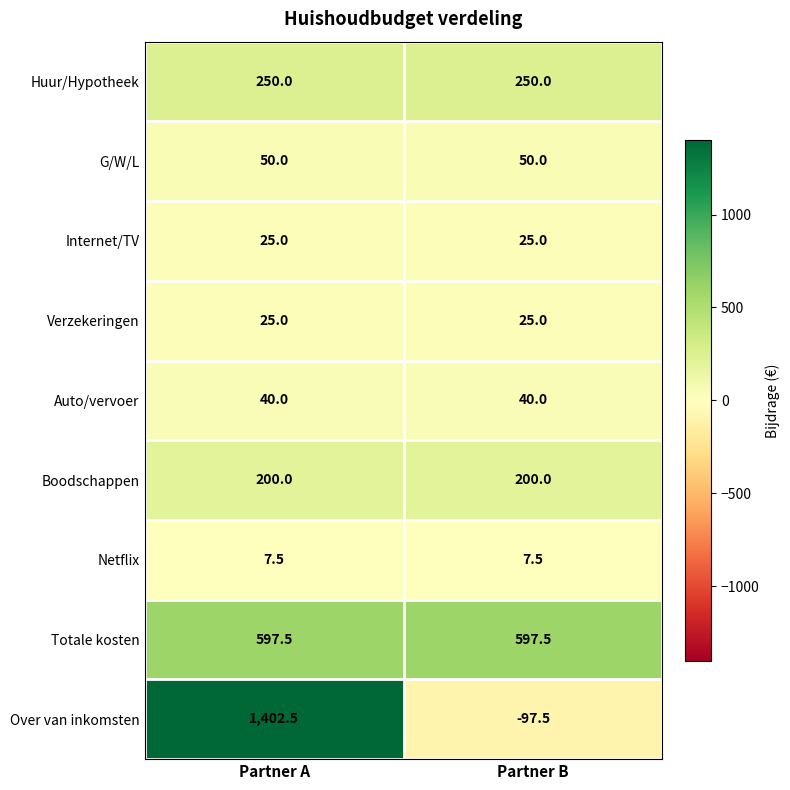

Rank the categories by Over van inkomsten value from lowest to highest.

Partner B, Partner A